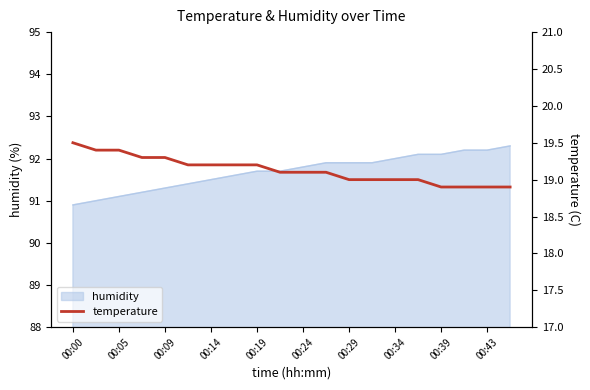

Does the chart display data point markers on the line(s)?

No